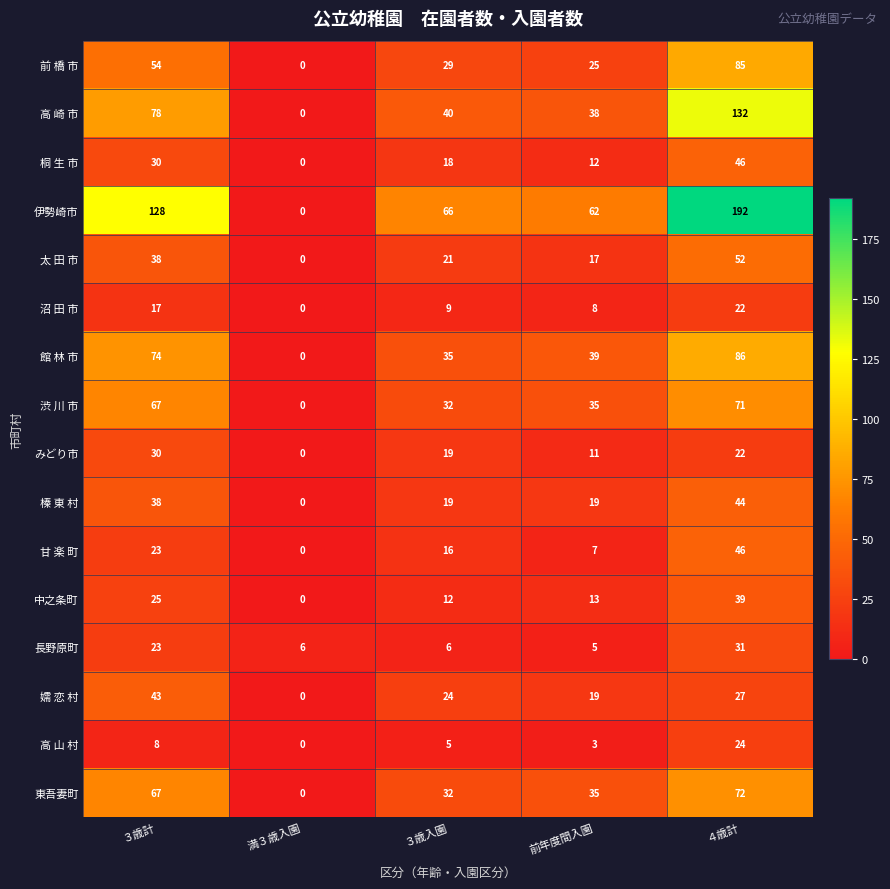

At which category is the sum across all series the highest?

４歳計